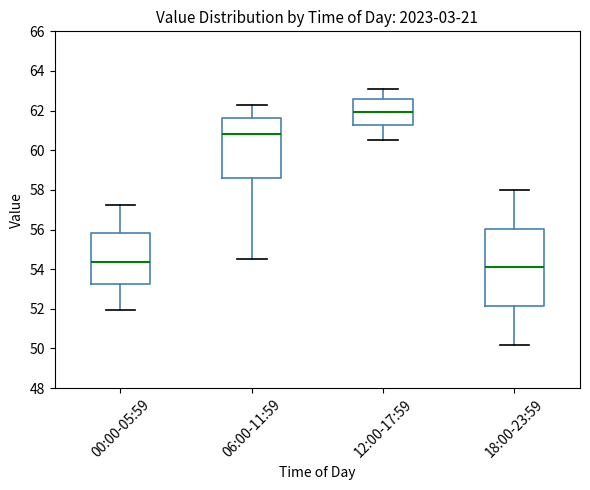

Where does the upper whisker of the box for 12:00-17:59 end on the y-axis? The values are not printed on the chart, so give them approximately, as read against the axis.

63.2